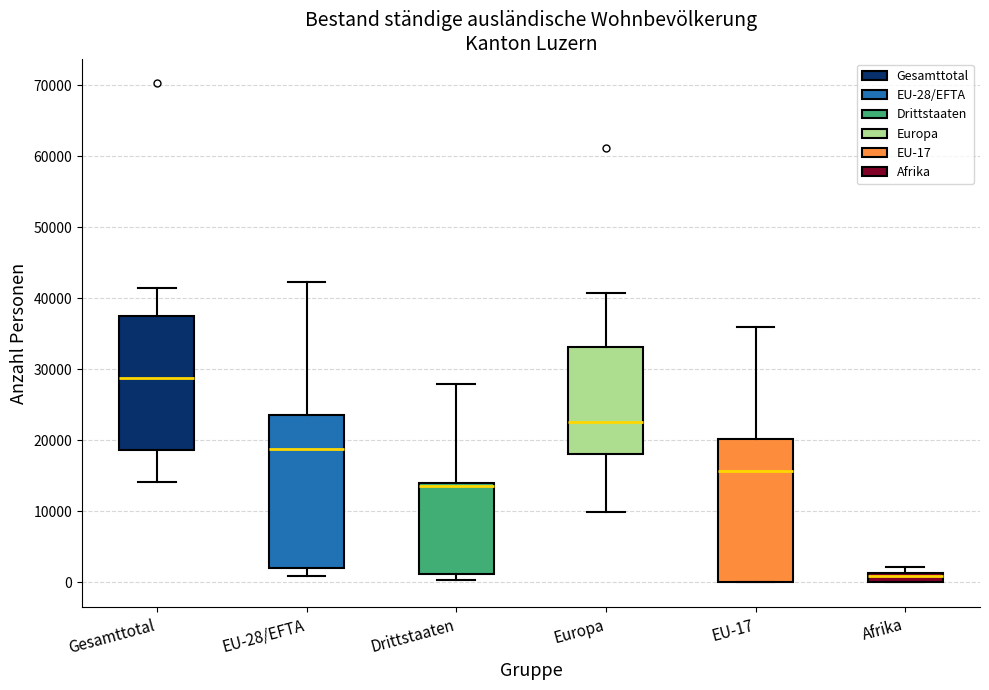

Comparing the boxes themselves (not the whiskers), which one is the tallest?

EU-28/EFTA